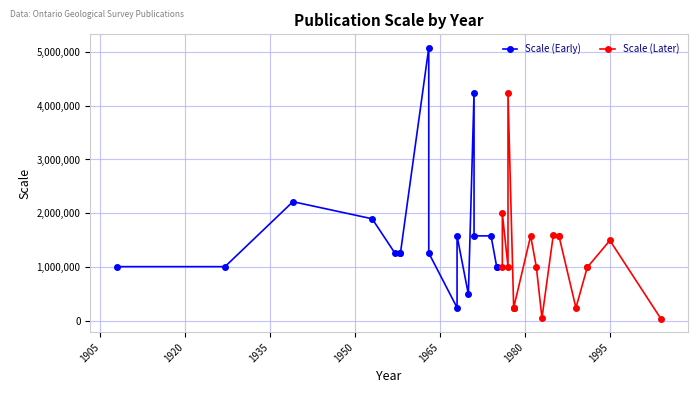

Between 1985 and 1971, which is larger?

1985